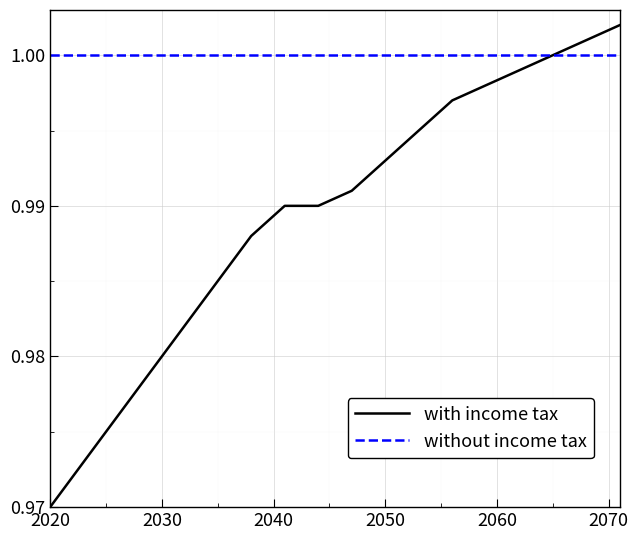

How many categories are shown in the chart?

18